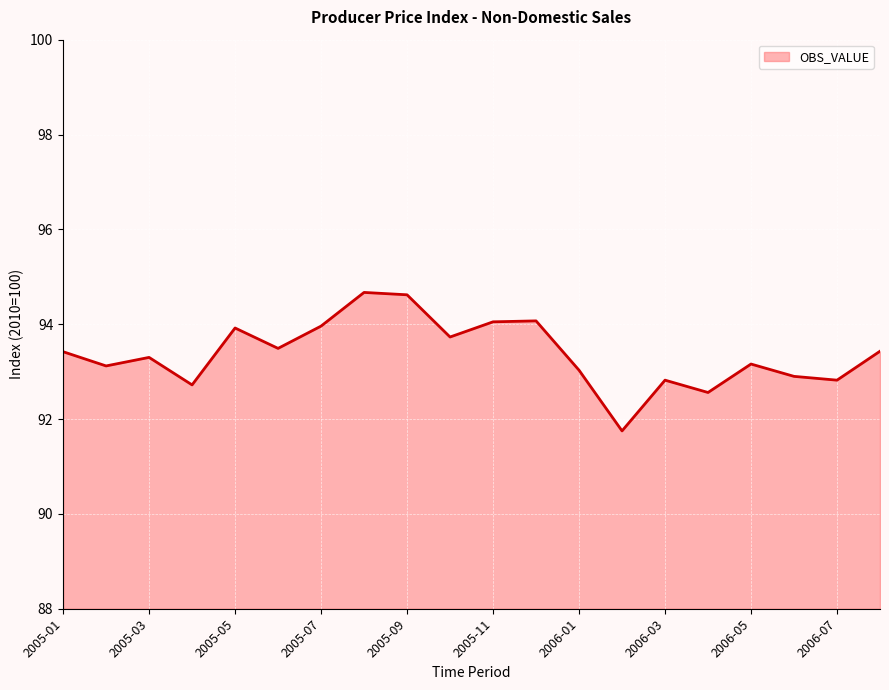

What is the difference between the maximum and minimum values?

2.9